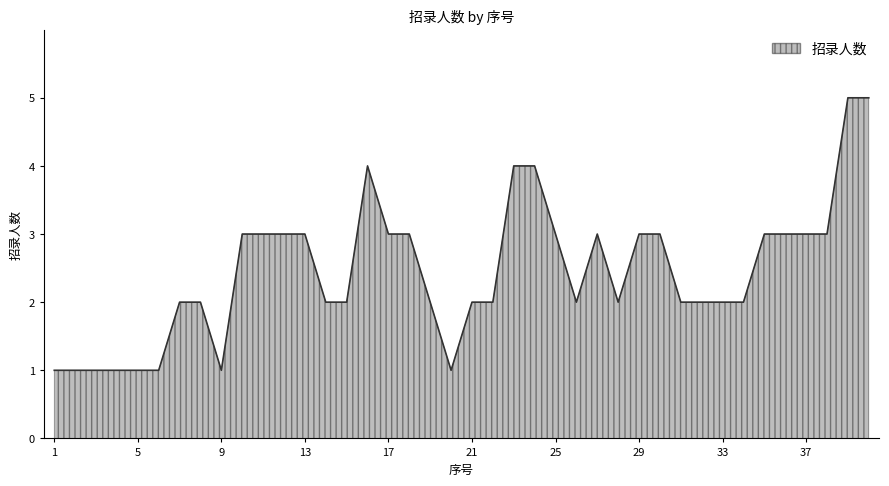

Count the number of data series in this chart.

1